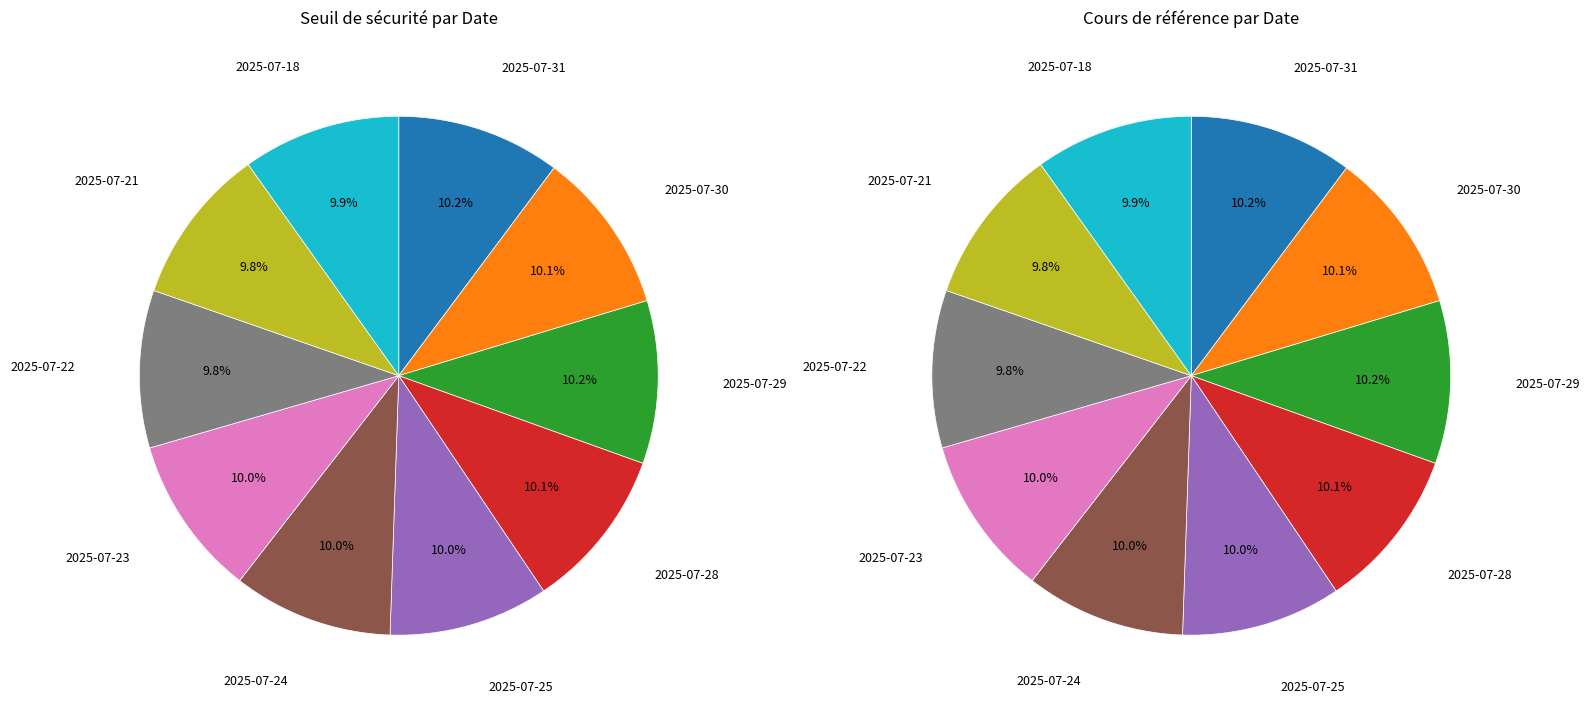

Which category has the smallest portion of the pie?

2025-07-21